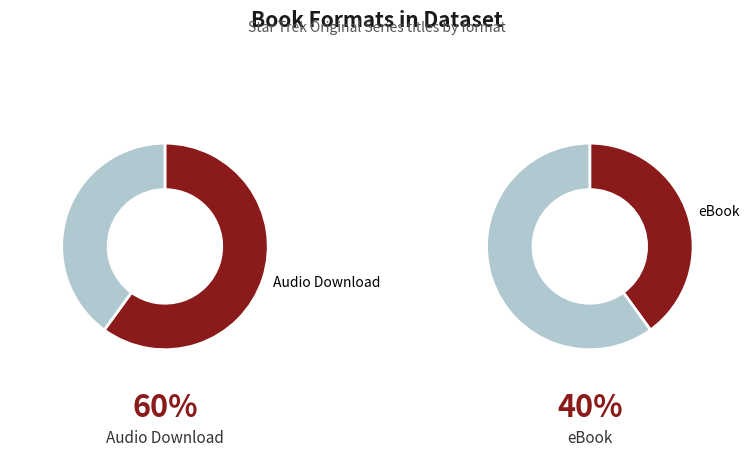

Do Result 2 (eBook) and Result 3 together represent more than half of the pie?

No